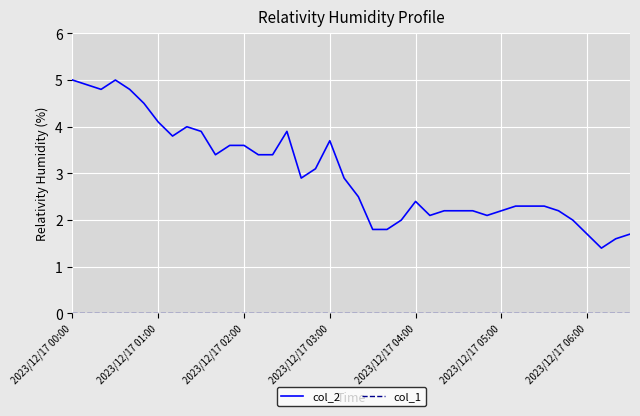

Which series has the largest range (max minus min)?

col_2